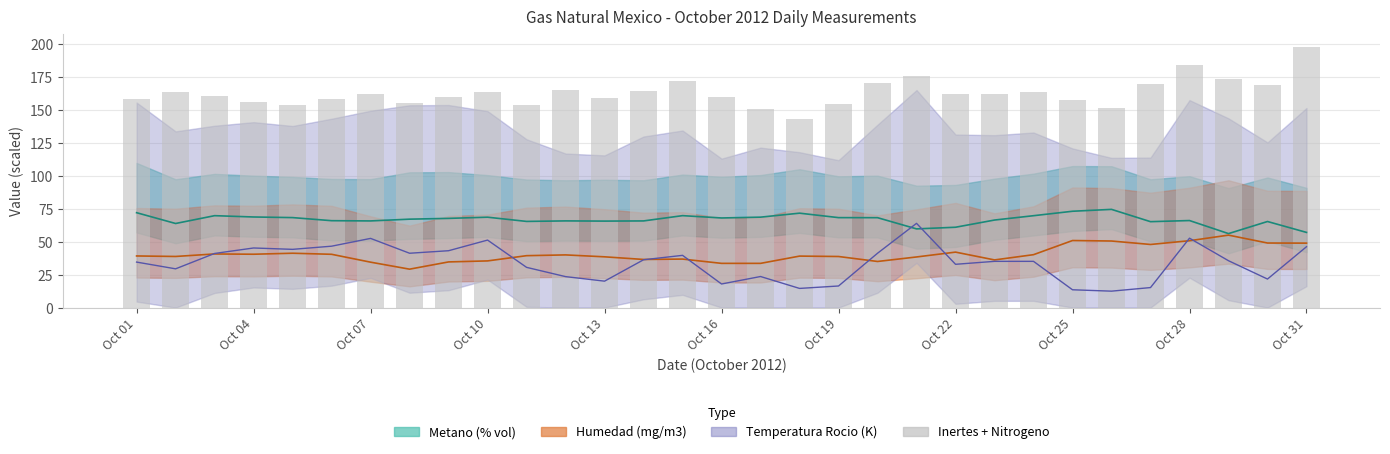

Is it true that Temp center equals 5.0 at 11?

False